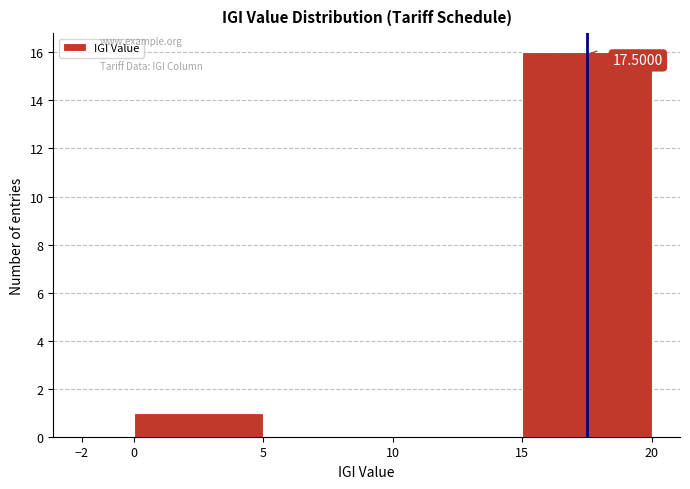

Which range on the x-axis has the tallest bar?

15 to 20